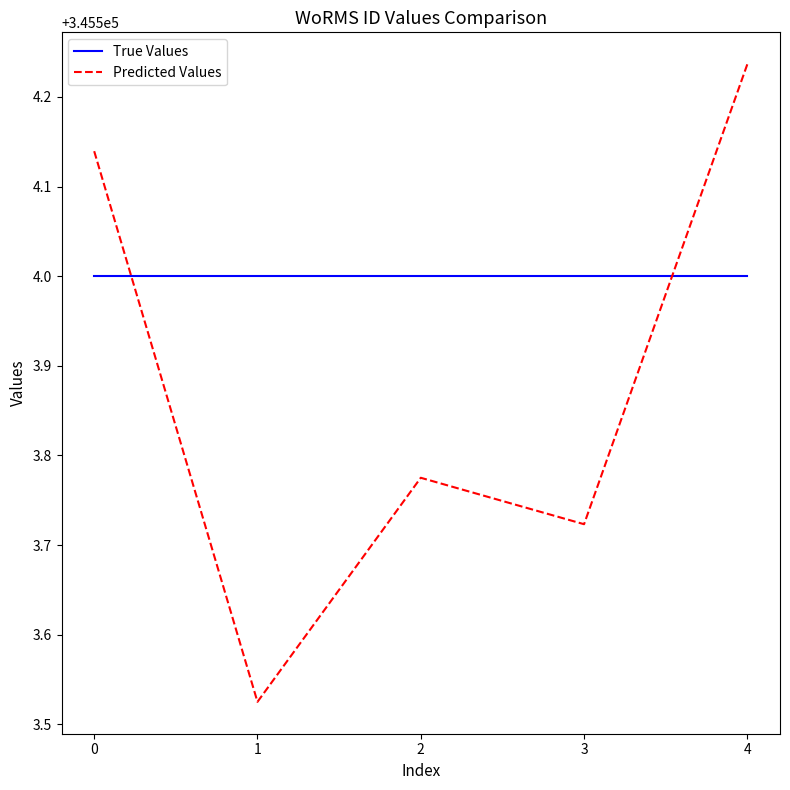

How many distinct data groups are displayed?

2